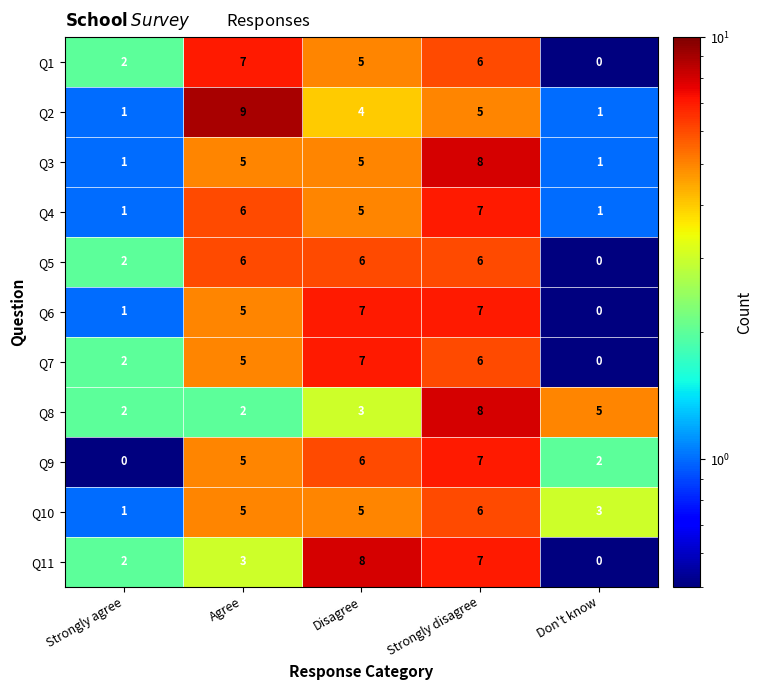

What is the approximate value of Q11 at Strongly disagree?

7